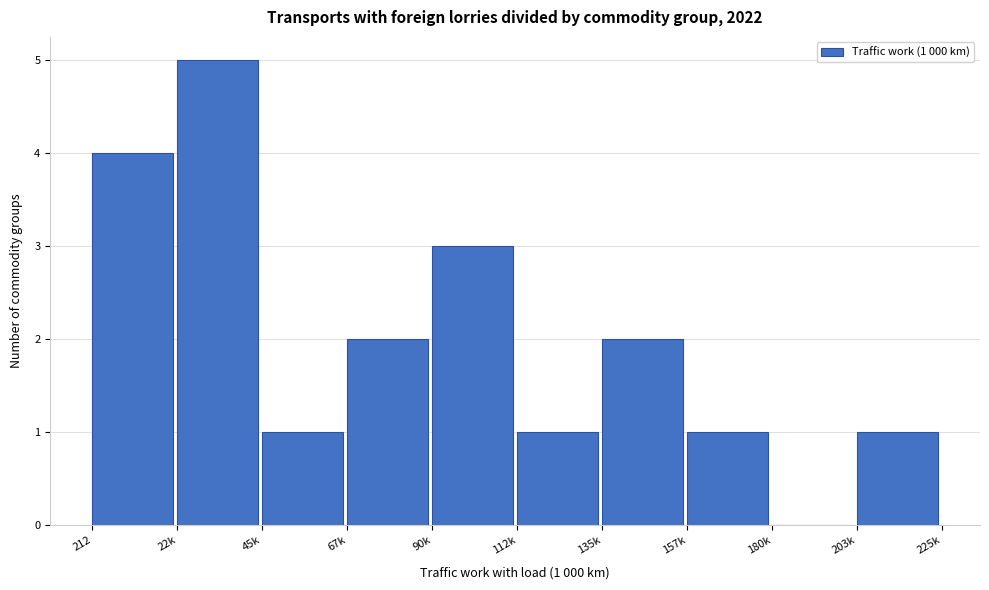

Reading left to right, extract all data points from this chart.

212=4	22k=5	45k=1	67k=2	90k=3	112k=1	135k=2	157k=1	180k=0	203k=1